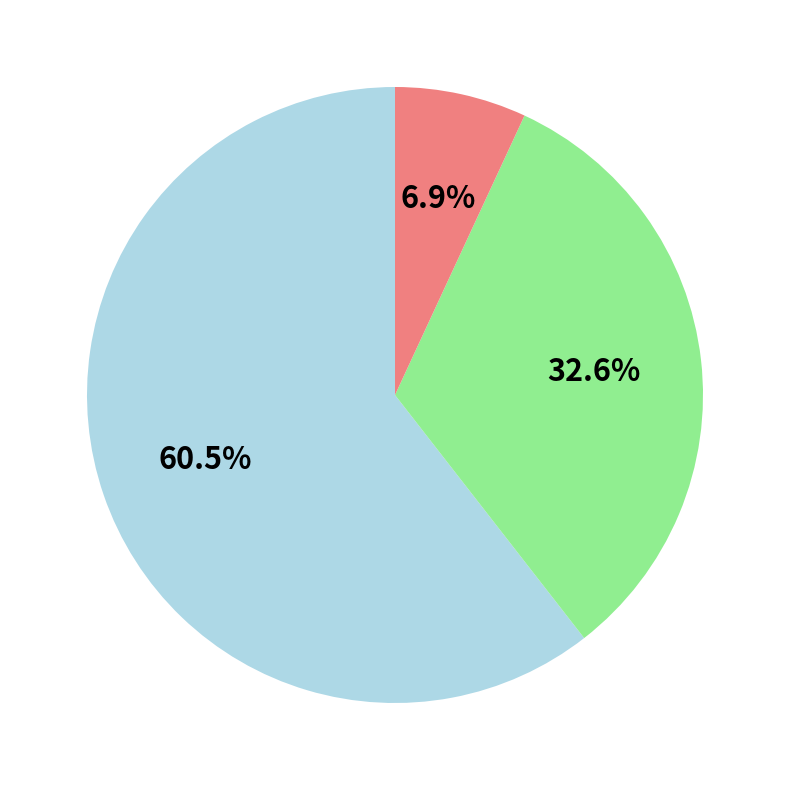

Does any single category account for the majority?

Yes